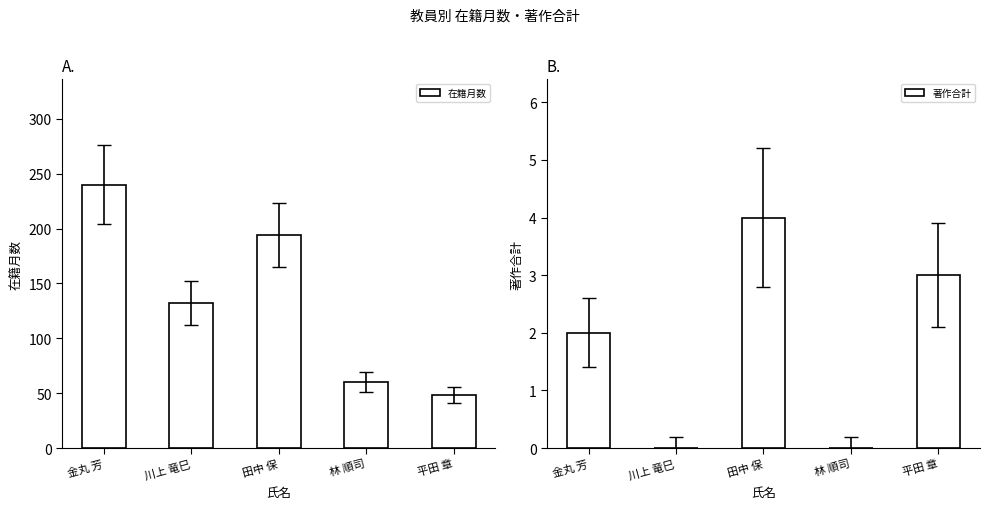

Reading left to right, extract all data points from this chart.

在籍月数: 金丸 芳=240	川上 竜巳=132	田中 保=194	林 順司=60	平田 章=48
著作合計: 金丸 芳=2	川上 竜巳=0	田中 保=4	林 順司=0	平田 章=3